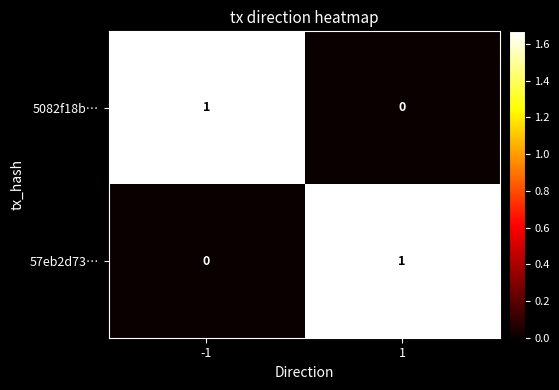

How many positive values does the 5082f18b… series have?

1